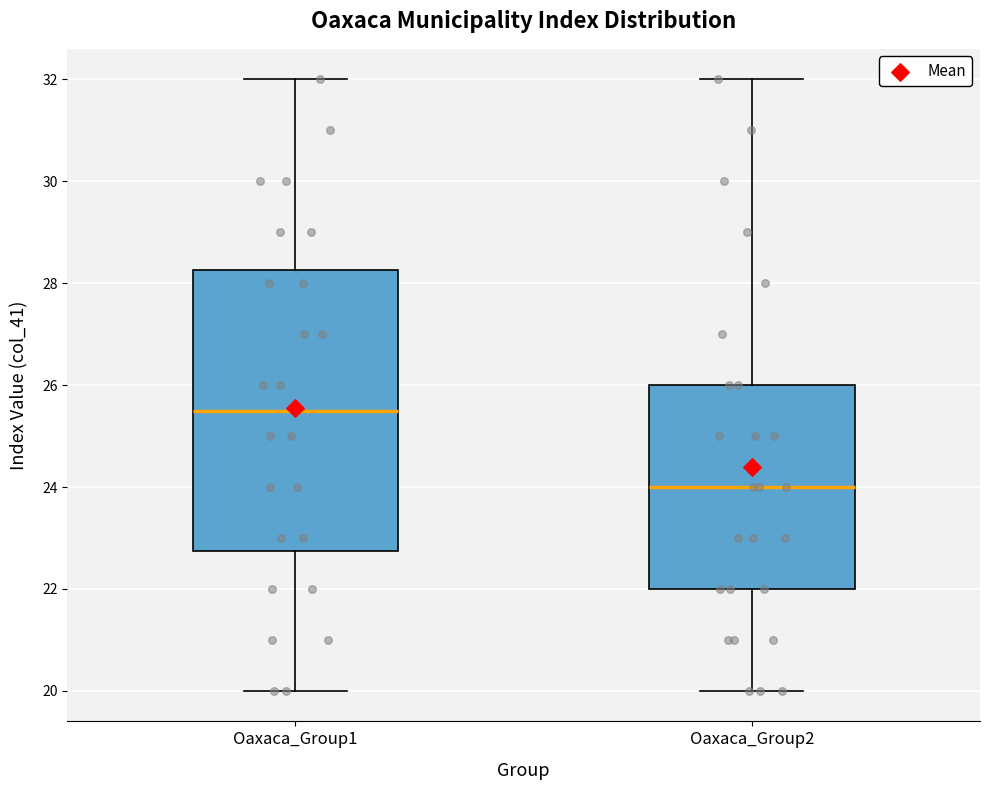

Where does the median line of the box for Oaxaca_Group2 sit on the y-axis? The values are not printed on the chart, so give them approximately, as read against the axis.

24.0